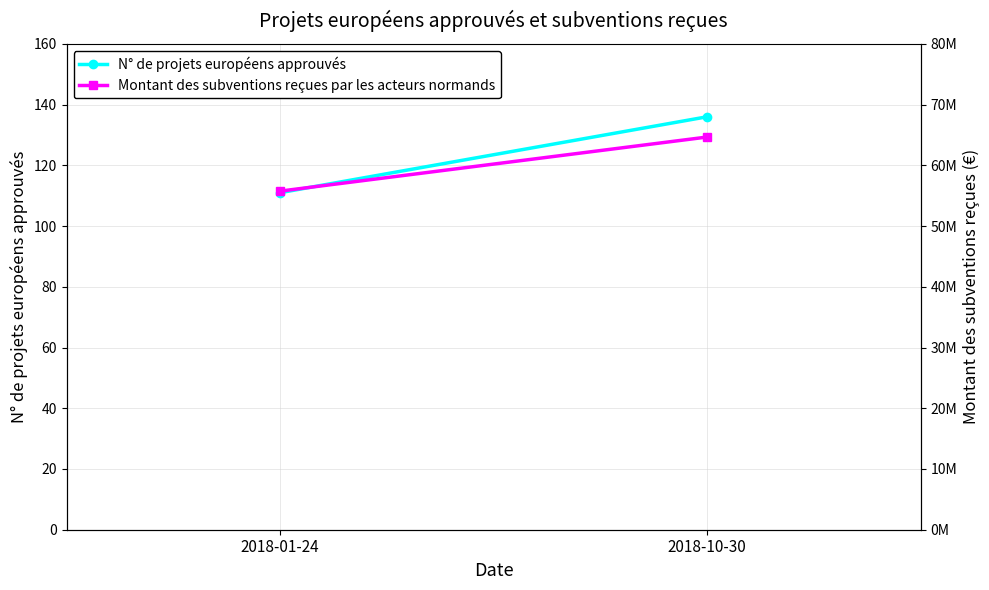

What is the label of the 2nd point from the left?

2018-10-30